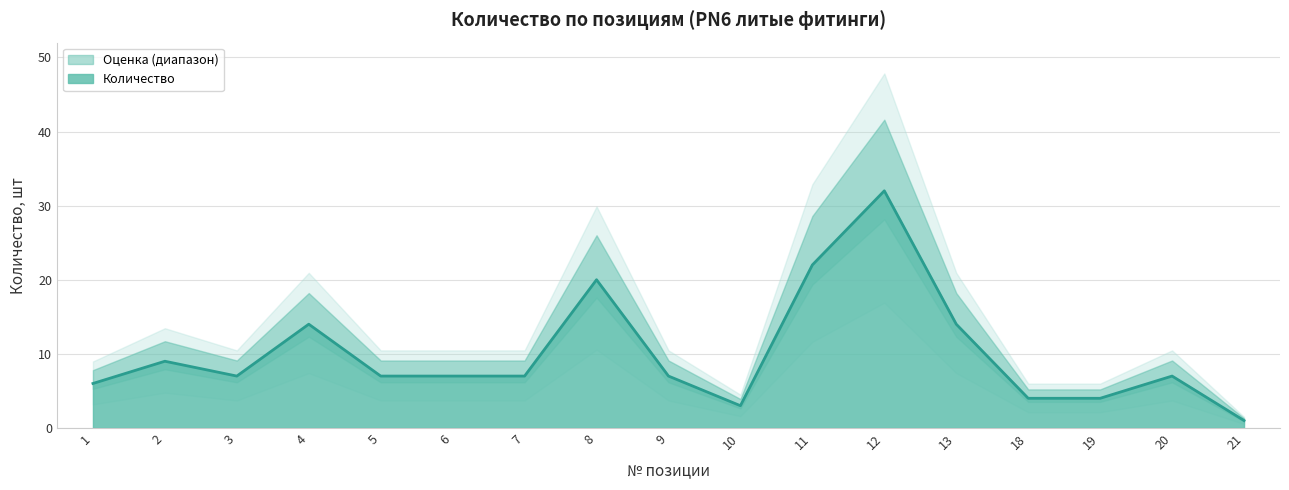

At which category does the data reach its first local peak?

2